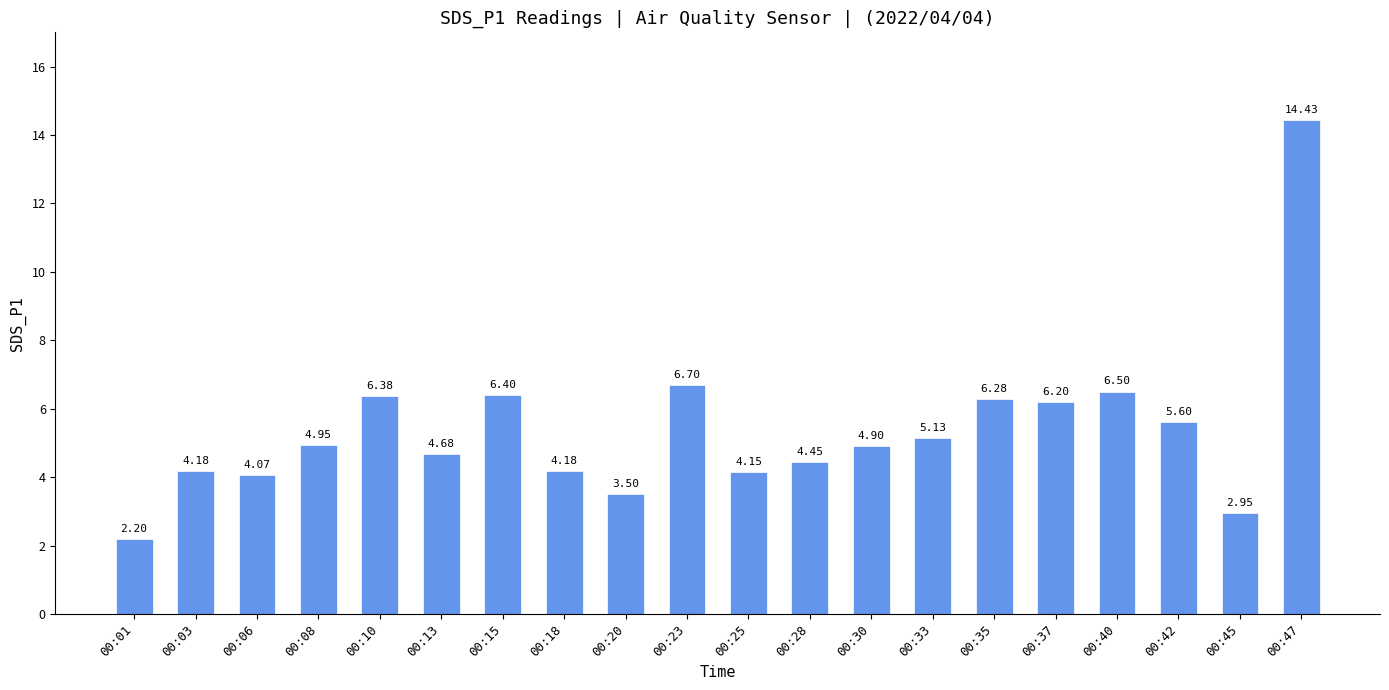

What is the difference between the values at 00:18 and 00:35?

2.1